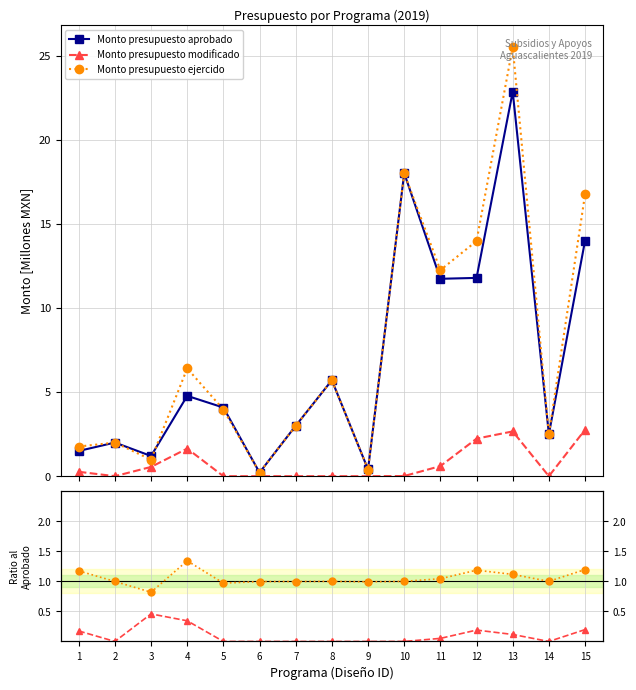

Between 4 and 8, which is larger?

8